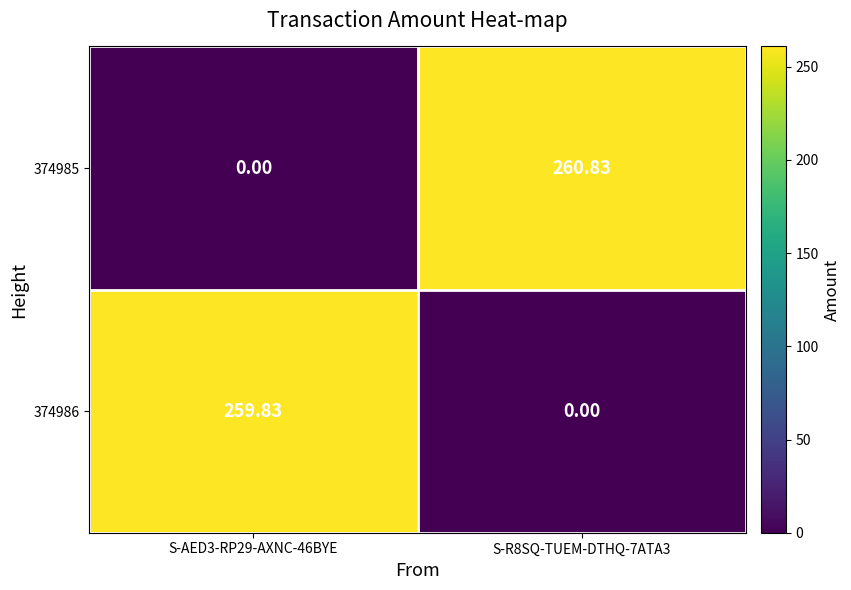

Reading left to right, list all the values displayed in this chart.

374986: S-AED3-RP29-AXNC-46BYE=259.8	S-R8SQ-TUEM-DTHQ-7ATA3=0.0
374985: S-AED3-RP29-AXNC-46BYE=0.0	S-R8SQ-TUEM-DTHQ-7ATA3=260.8